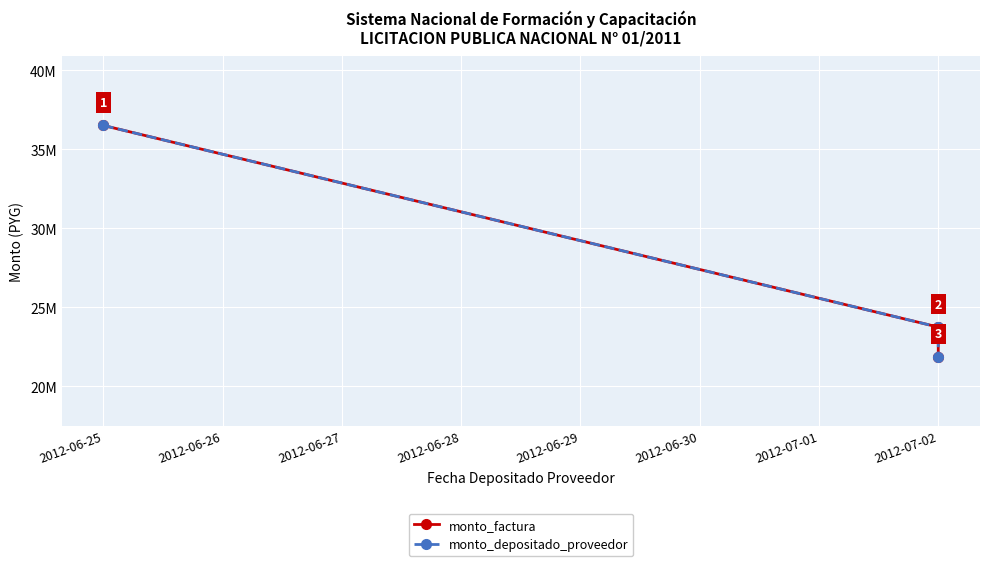

How many data points in monto_factura are less than 23750000?

1